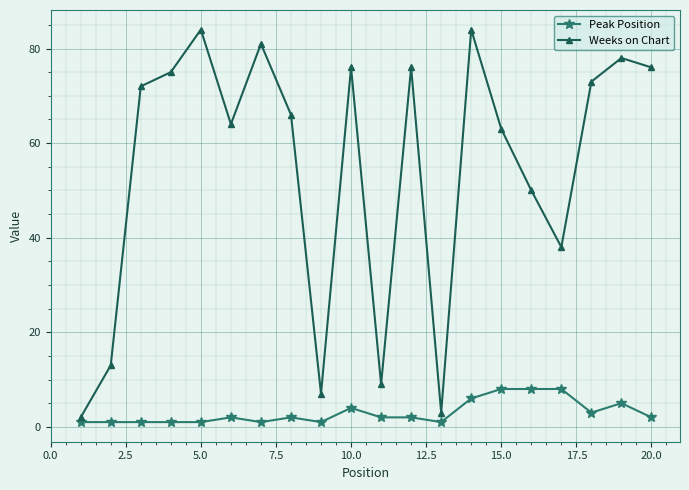

What is the value of the Peak Position point at the 8th from the left?

2